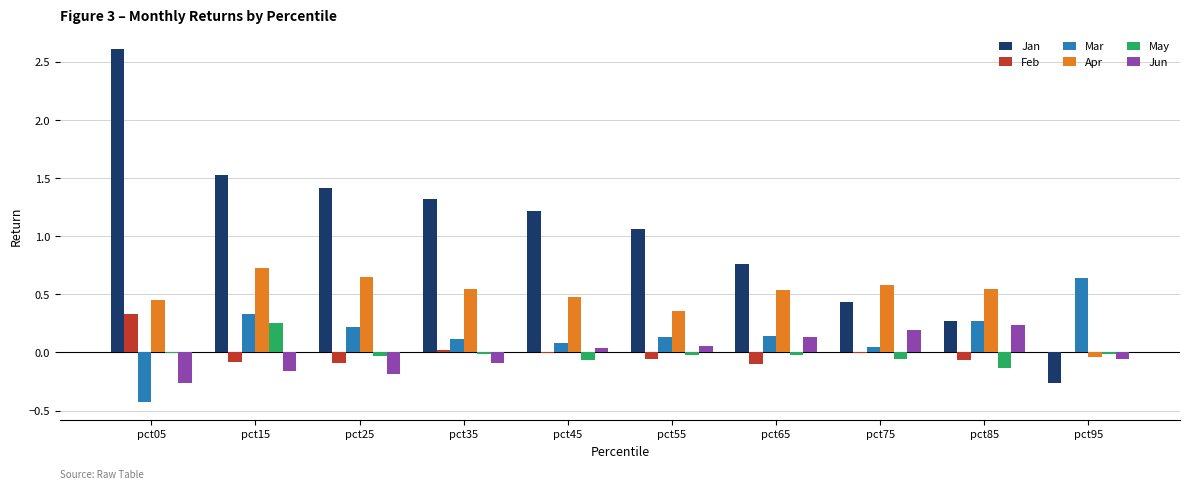

Where is Jan nearest to the value 1?

pct55